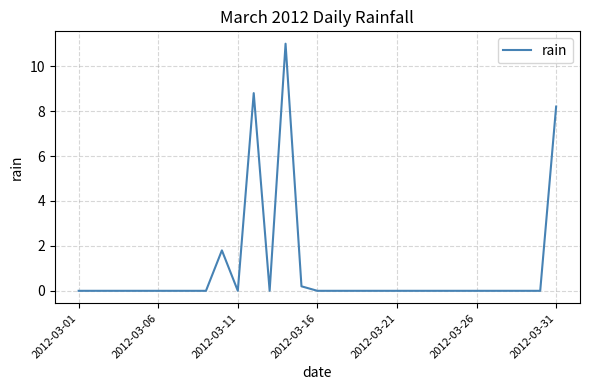

What is the greatest value displayed?

11.0